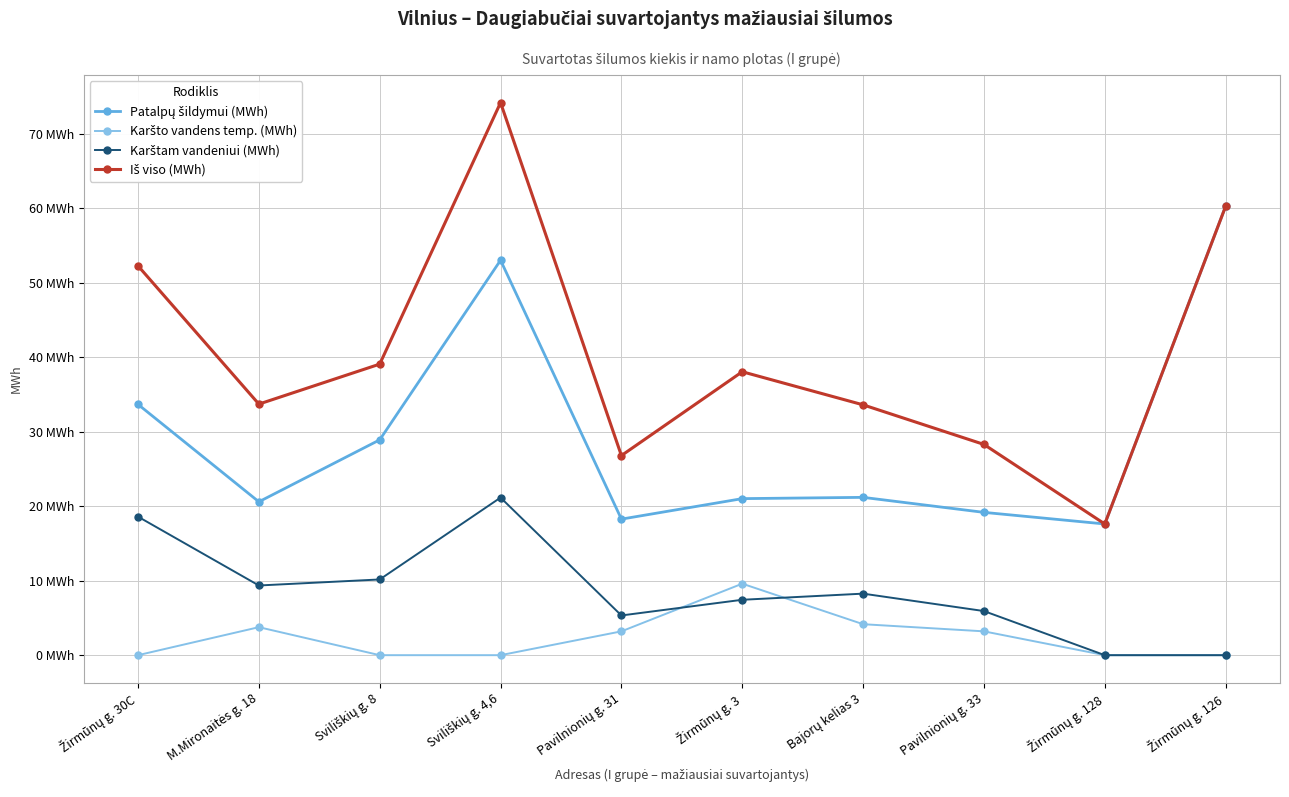

Does the chart have visible grid lines?

Yes